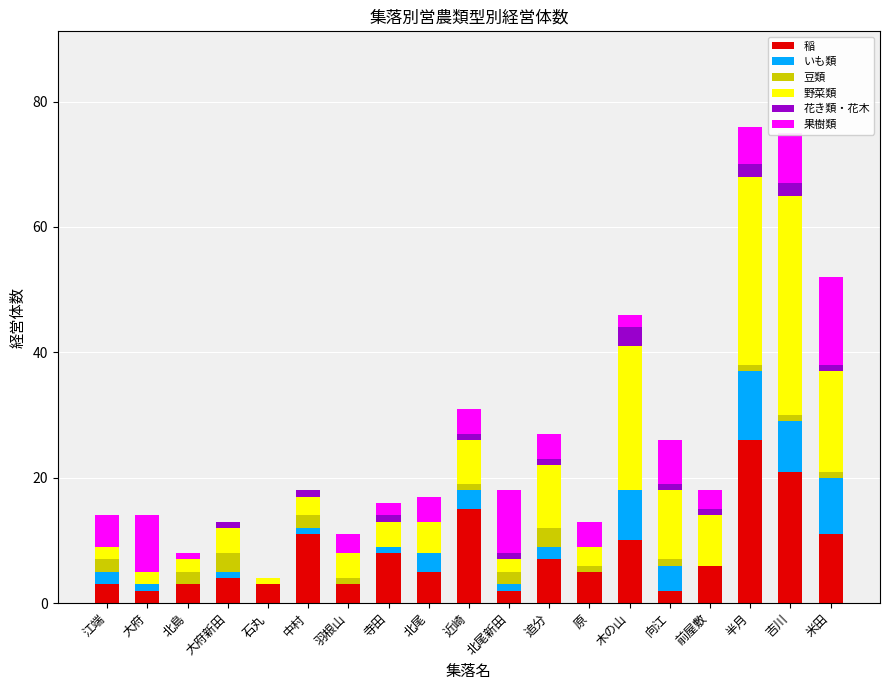

What is the approximate value of 稲 at 原?

5